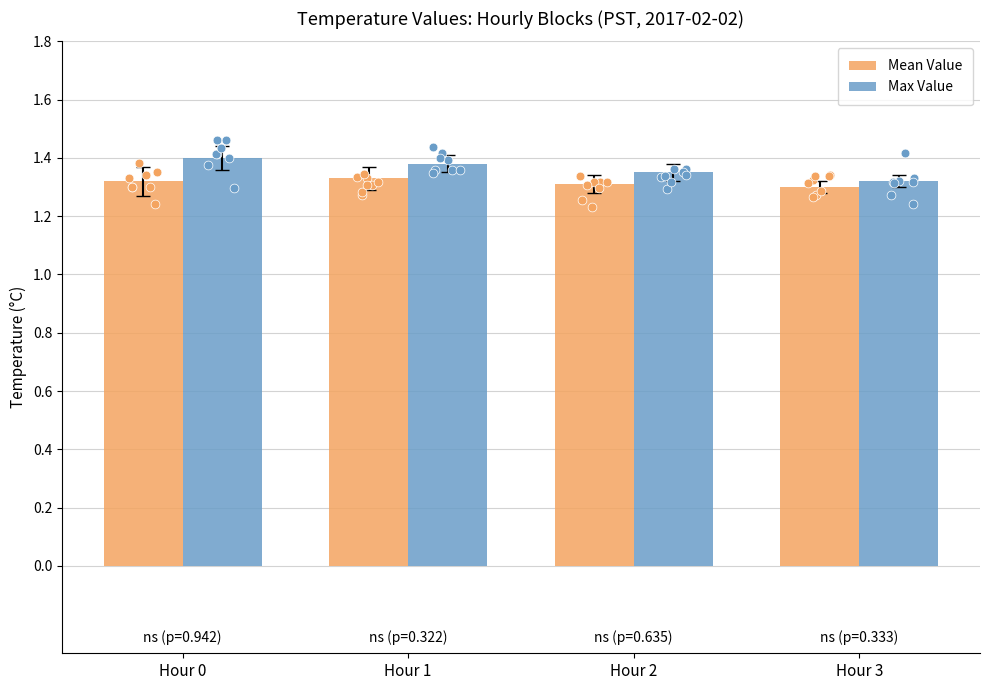

Which series has the largest Y range (max minus min)?

Max Value